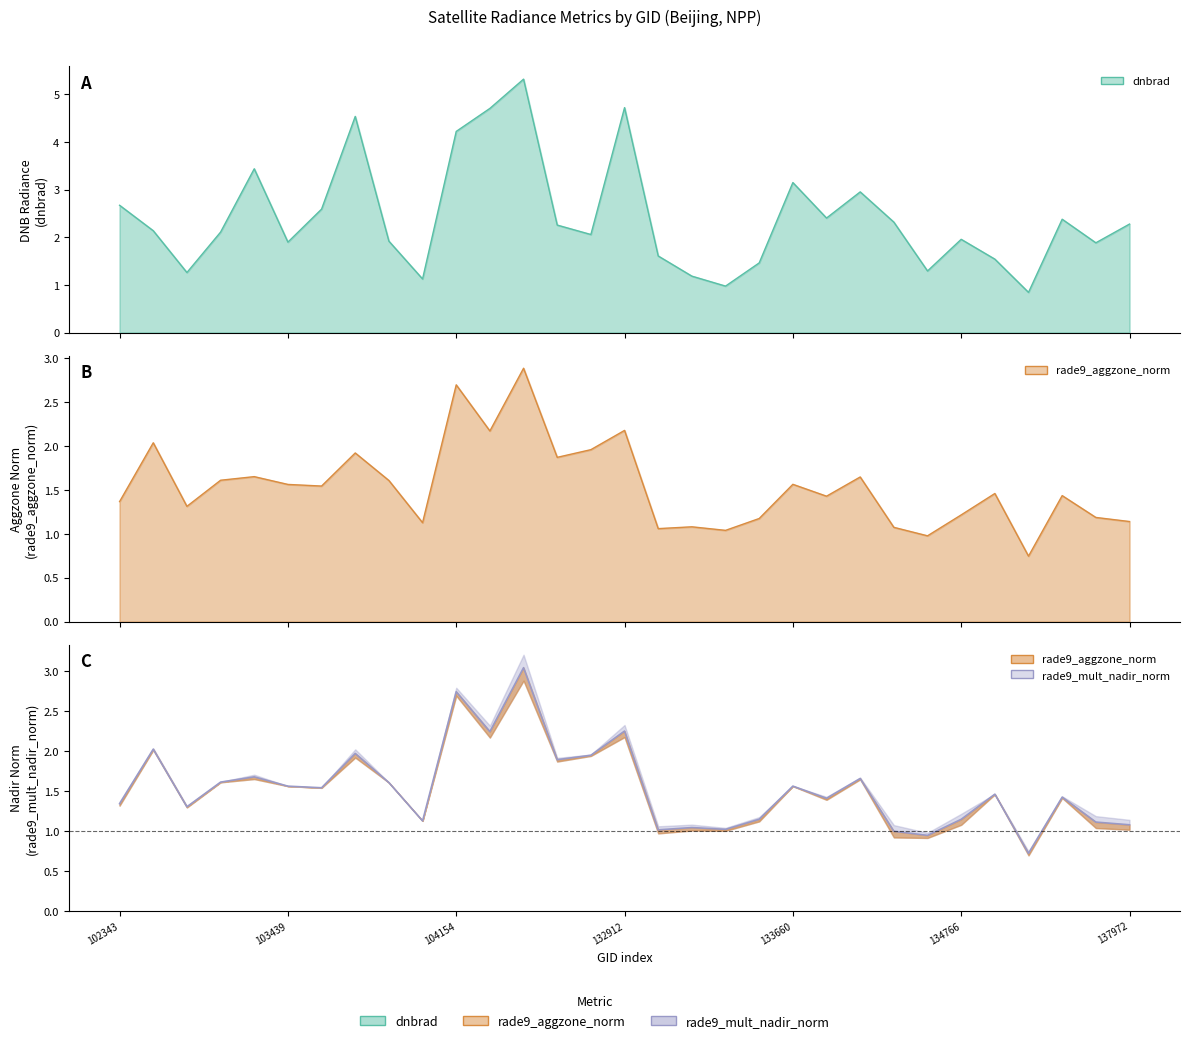

What are all the series names shown in the legend?

dnbrad, rade9_aggzone_norm, rade9_mult_nadir_norm